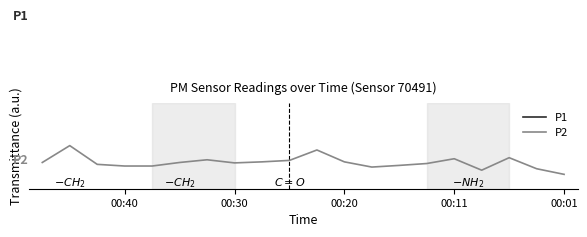

What are all the series names shown in the legend?

P1, P2